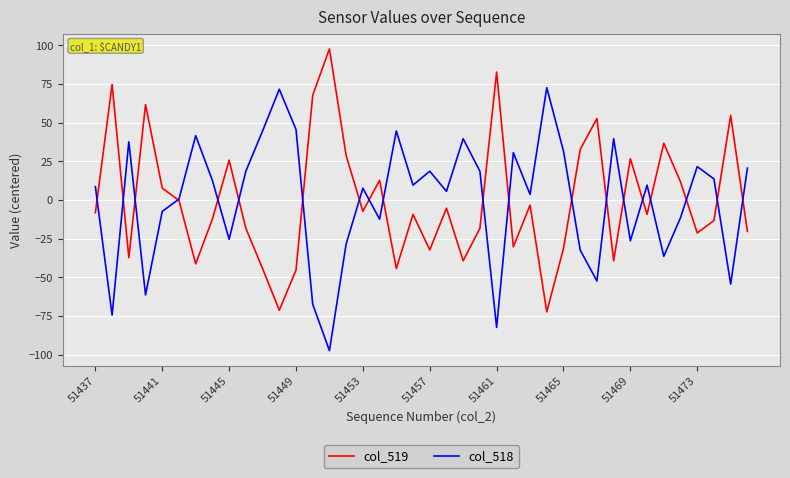

Rank the series by their maximum value, from highest to lowest.

col_519, col_518